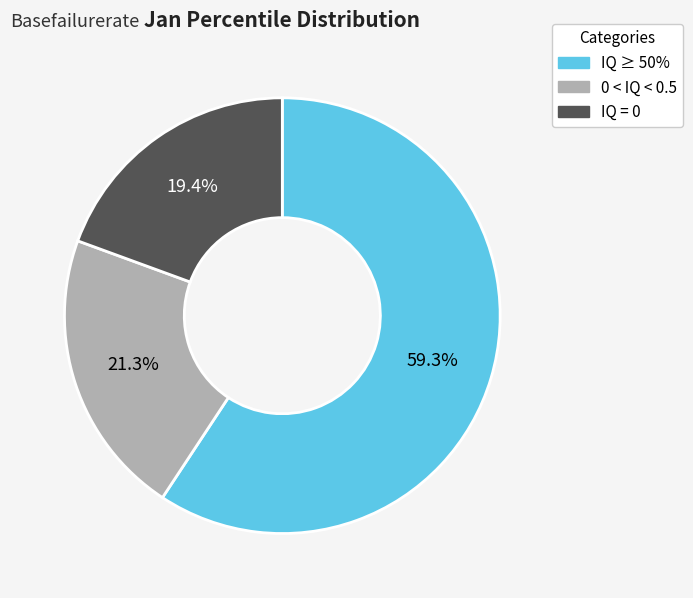

Rank the categories by value from lowest to highest.

IQ = 0, 0 < IQ < 0.5, IQ ≥ 50%